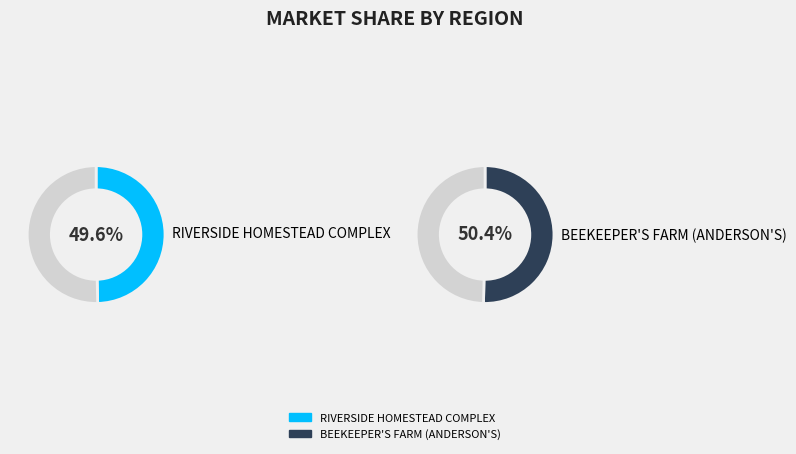

Which slice is the largest?

BEEKEEPER'S FARM (ANDERSON'S)